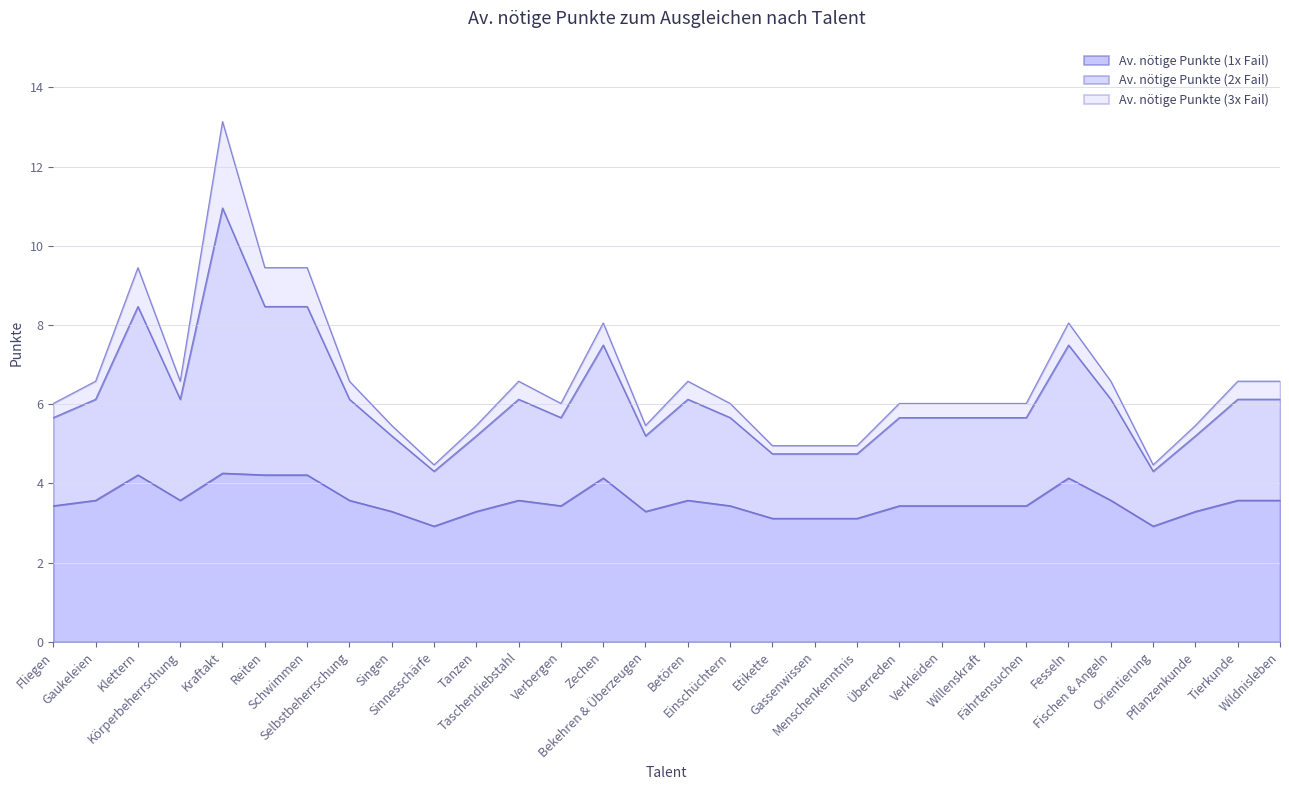

What is the difference between the highest and lowest values at Menschenkenntnis?

1.8